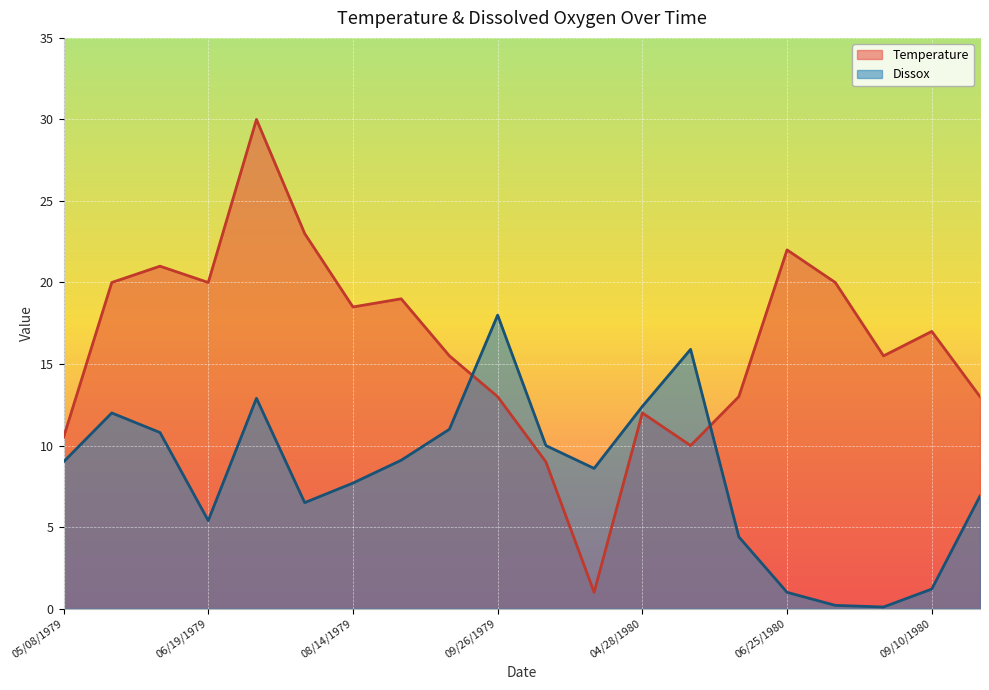

True or false: Dissox has more than 2 points higher than both neighbors.

True